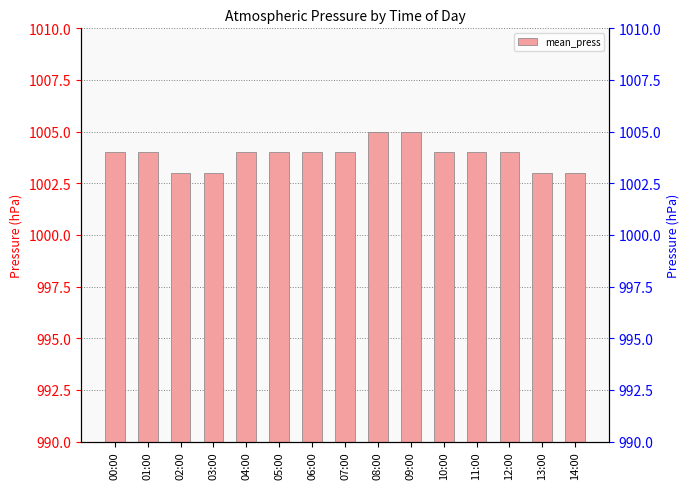

Where is the data nearest to the value 1004?

00:00